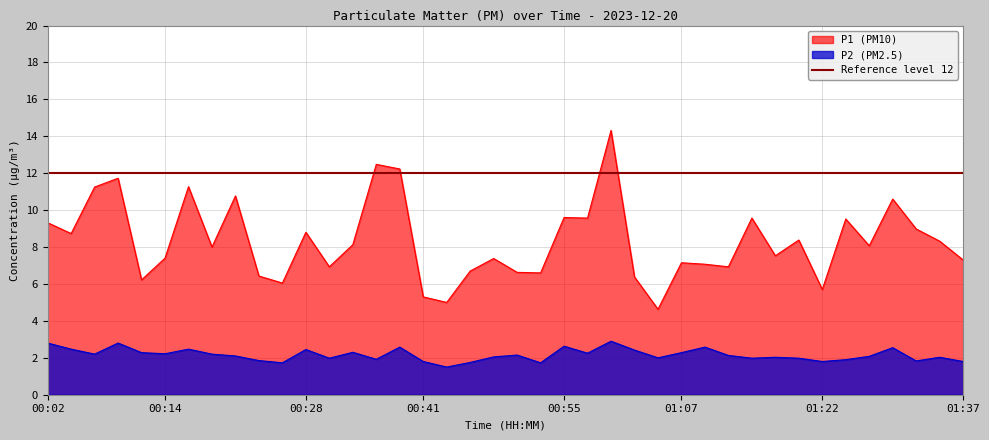

Reading left to right, extract all data points from this chart.

P1: 00:02=9.3	00:04=8.7	00:07=11.2	00:09=11.7	00:12=6.2	00:14=7.4	00:16=11.3	00:19=8.0	00:21=10.8	00:24=6.4	00:26=6.0	00:28=8.8	00:31=6.9	00:33=8.1	00:36=12.5	00:38=12.2	00:41=5.3	00:43=5.0	00:45=6.7	00:48=7.4	00:50=6.6	00:53=6.6	00:55=9.6	00:58=9.6	01:00=14.3	01:03=6.4	01:05=4.6	01:07=7.2	01:10=7.1	01:12=6.9	01:15=9.6	01:17=7.5	01:20=8.4	01:22=5.7	01:24=9.5	01:27=8.1	01:29=10.6	01:32=9.0	01:34=8.3	01:37=7.3
P2: 00:02=2.8	00:04=2.5	00:07=2.2	00:09=2.8	00:12=2.3	00:14=2.2	00:16=2.5	00:19=2.2	00:21=2.1	00:24=1.9	00:26=1.7	00:28=2.5	00:31=2.0	00:33=2.3	00:36=1.9	00:38=2.6	00:41=1.8	00:43=1.5	00:45=1.8	00:48=2.0	00:50=2.1	00:53=1.7	00:55=2.6	00:58=2.2	01:00=2.9	01:03=2.4	01:05=2.0	01:07=2.3	01:10=2.6	01:12=2.1	01:15=2.0	01:17=2.0	01:20=2.0	01:22=1.8	01:24=1.9	01:27=2.1	01:29=2.5	01:32=1.8	01:34=2.0	01:37=1.8